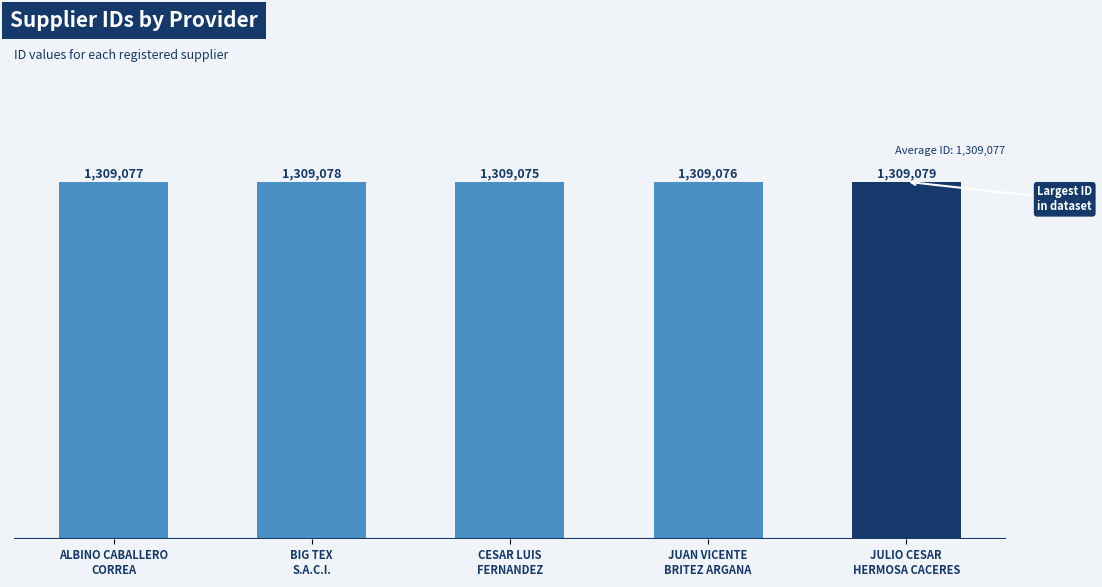

What is the difference between the maximum and minimum values?

4